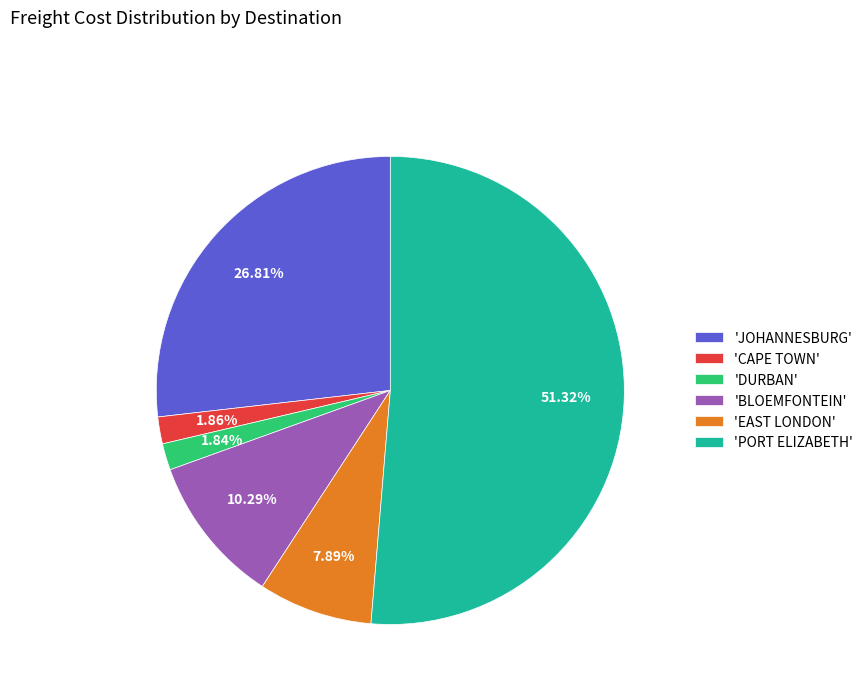

Is the sum of 'JOHANNESBURG' and 'EAST LONDON' greater than half?

No